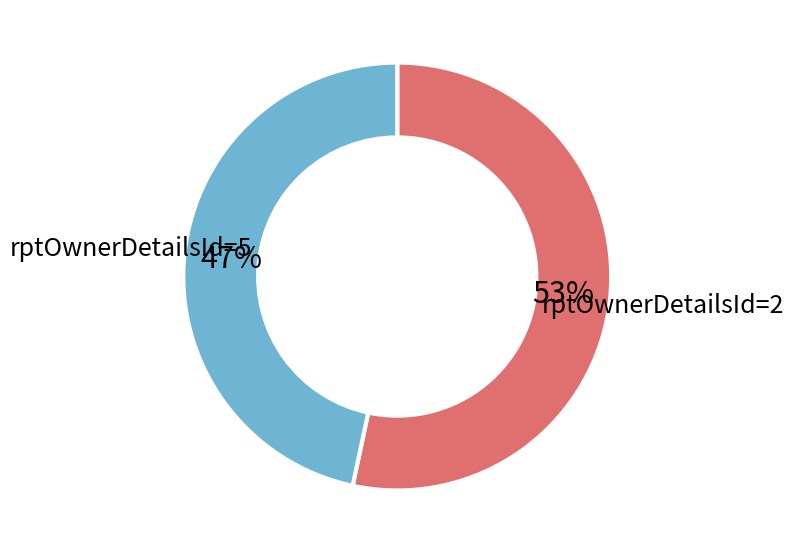

To the nearest percent, what is the average slice percentage?

50%